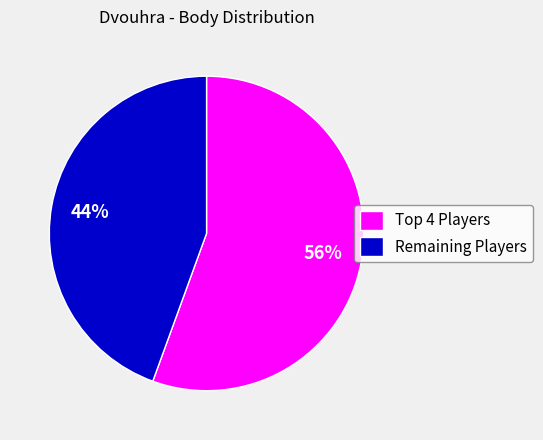

What is the smallest slice in the pie chart?

Remaining Players